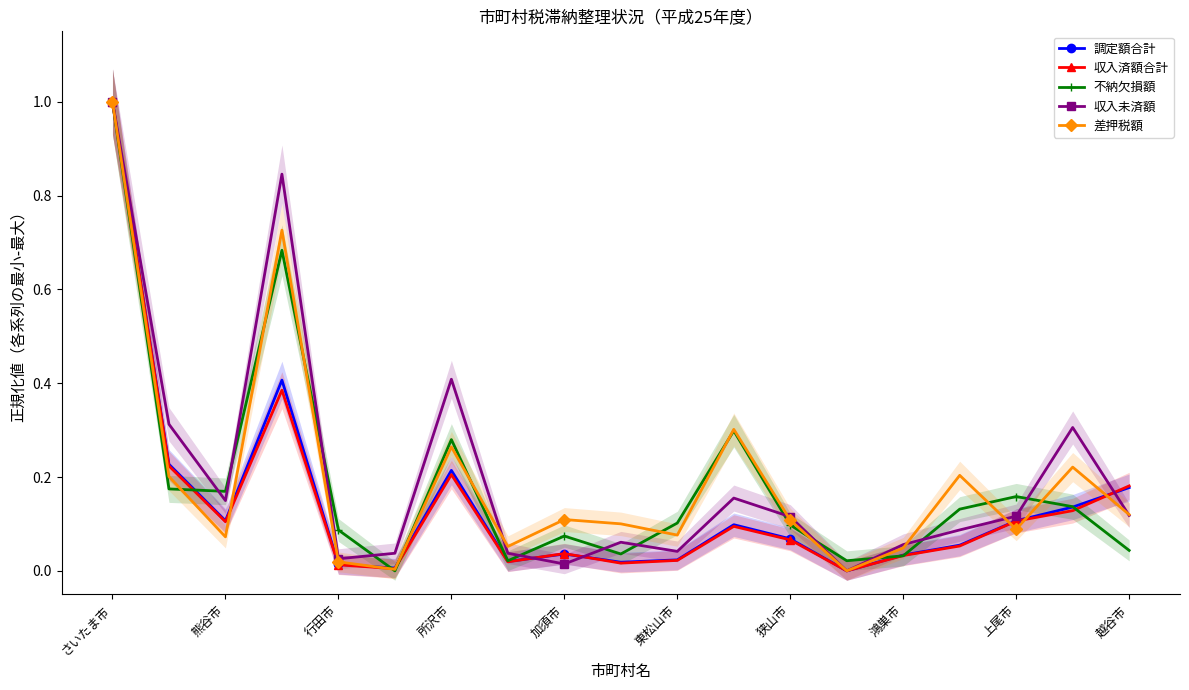

What is the average value of the 収入未済額 series?

0.2